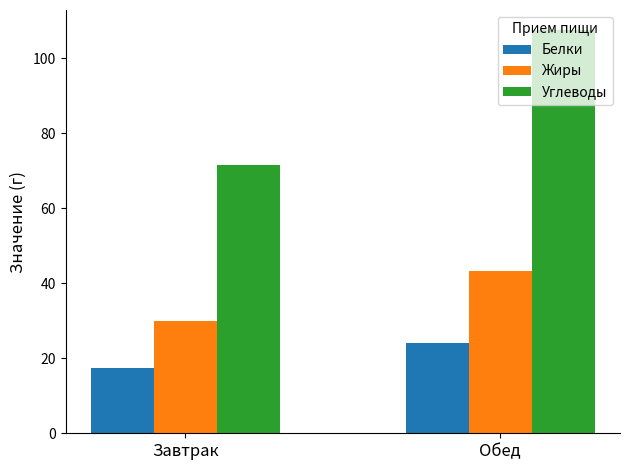

The value of Углеводы at Завтрак is 71.6. True or false?

True